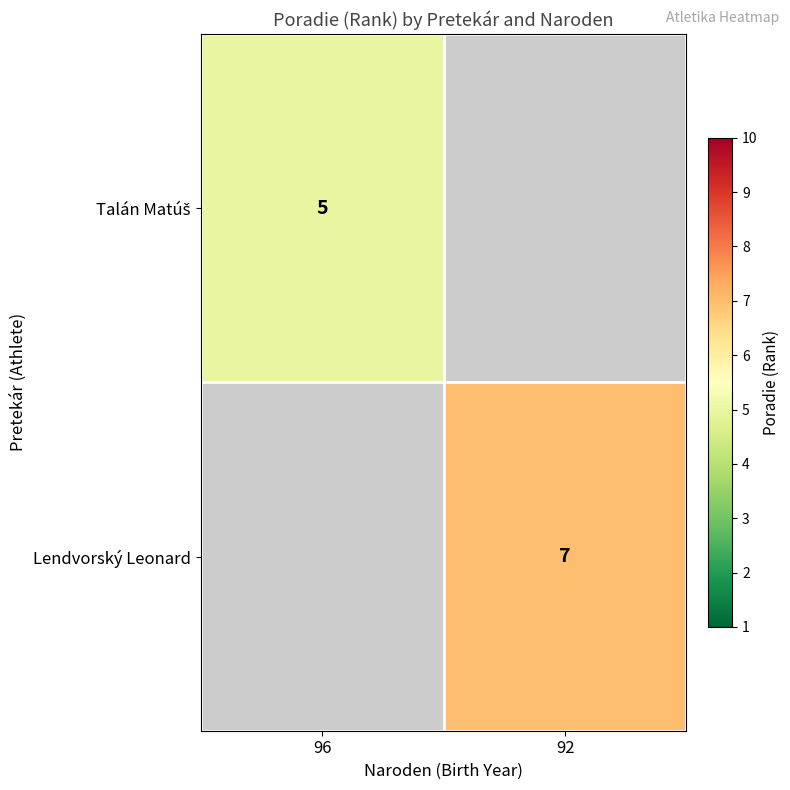

Is it true that Talán Matúš equals 5.0 at 96?

True